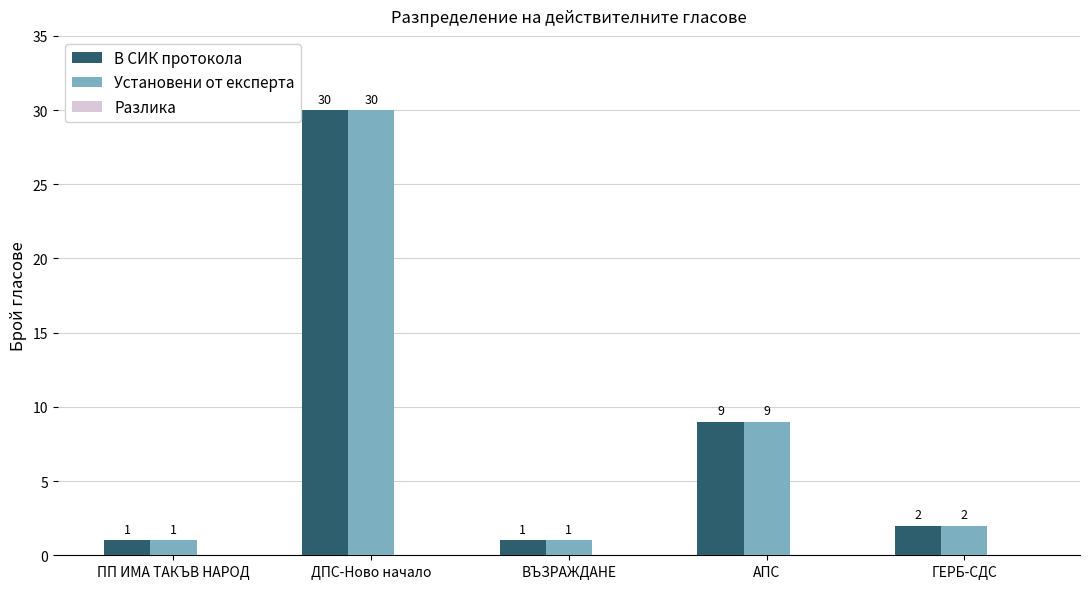

What is the maximum value shown in the chart?

30